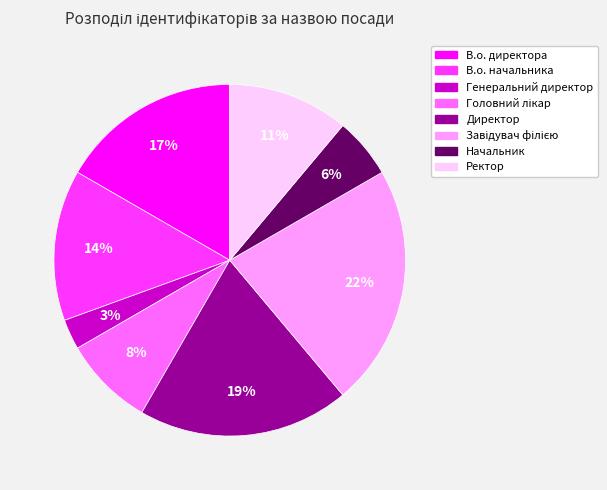

To the nearest percent, what percentage of the pie is Директор?

19%